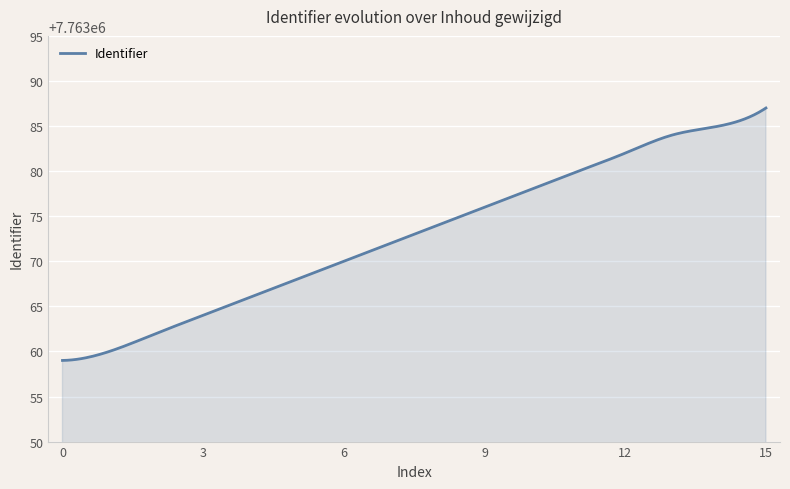

What is the maximum value shown in the chart?

7763087.0